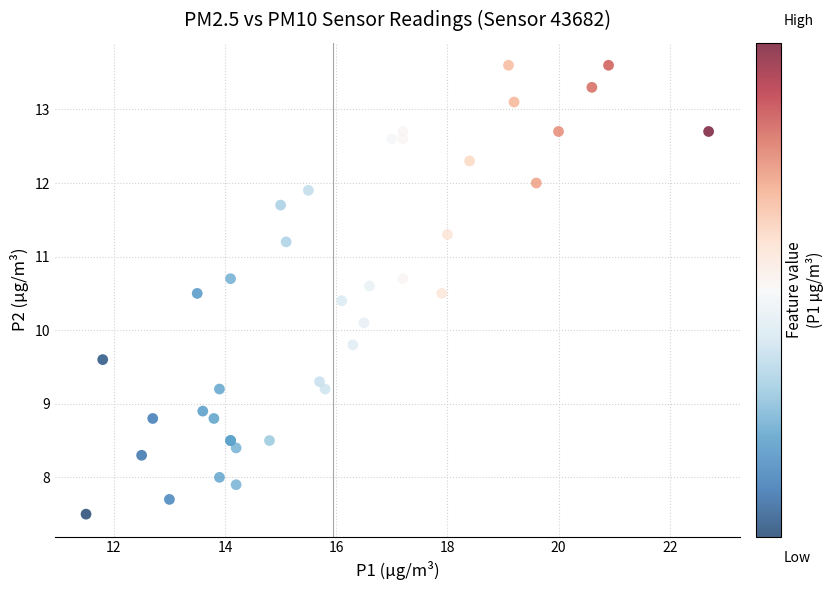

What Y value in the scatter plot is closest to 10?

10.1